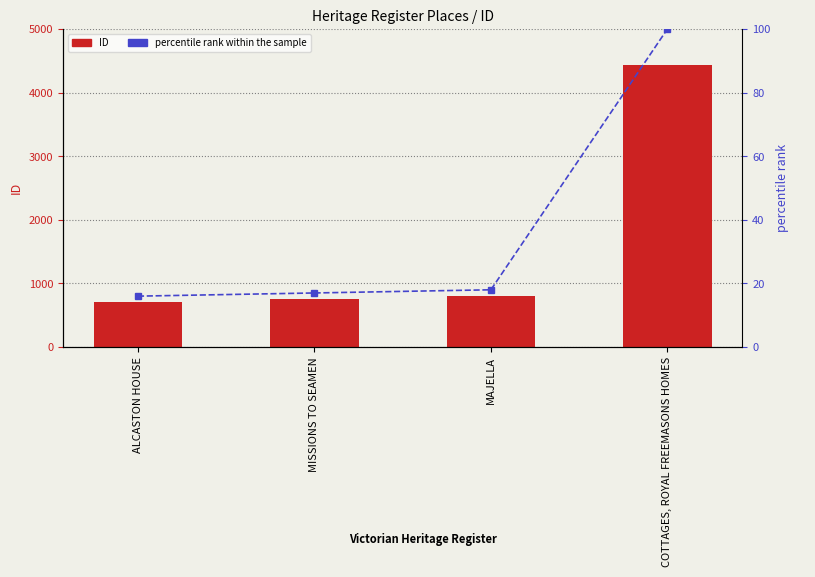

Which series has the largest total across all categories?

ID